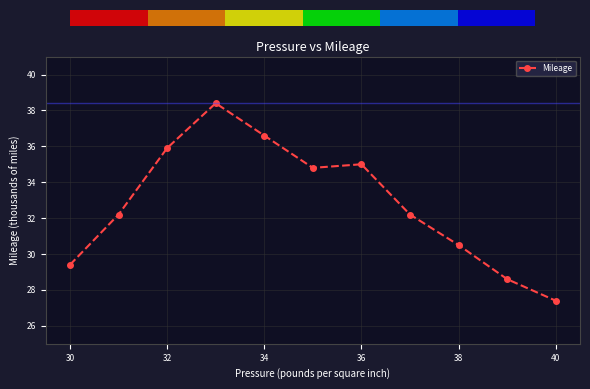

What is the average value?

32.8